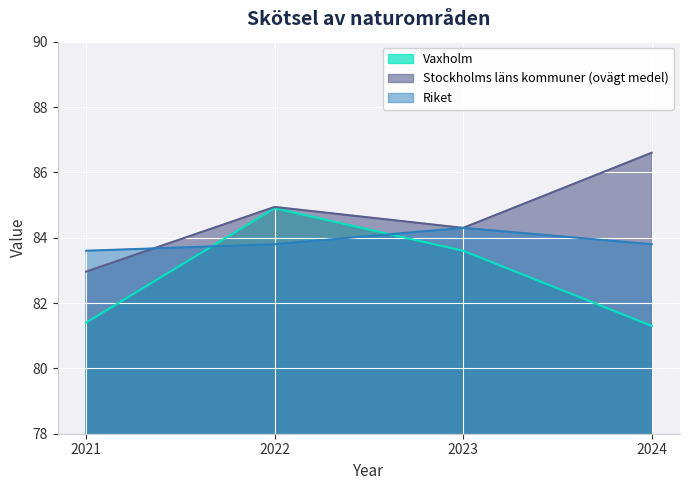

The value of Riket at 2022 is 83.8. True or false?

True